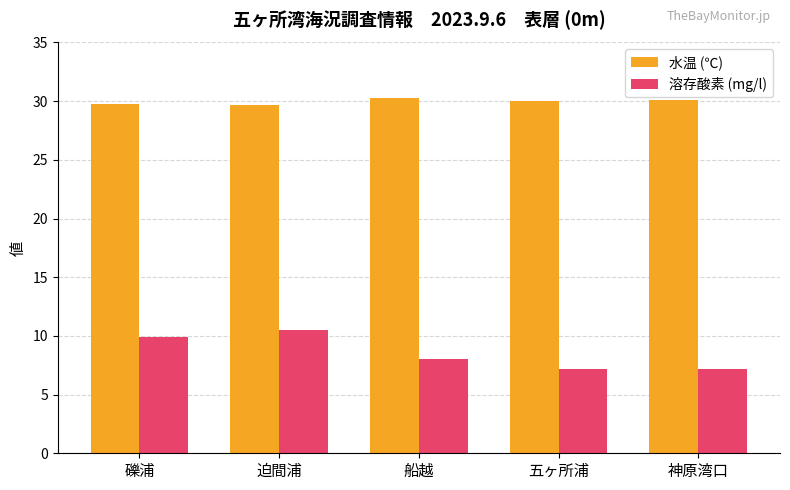

What is the sum of all 水温 (℃) values?

149.9